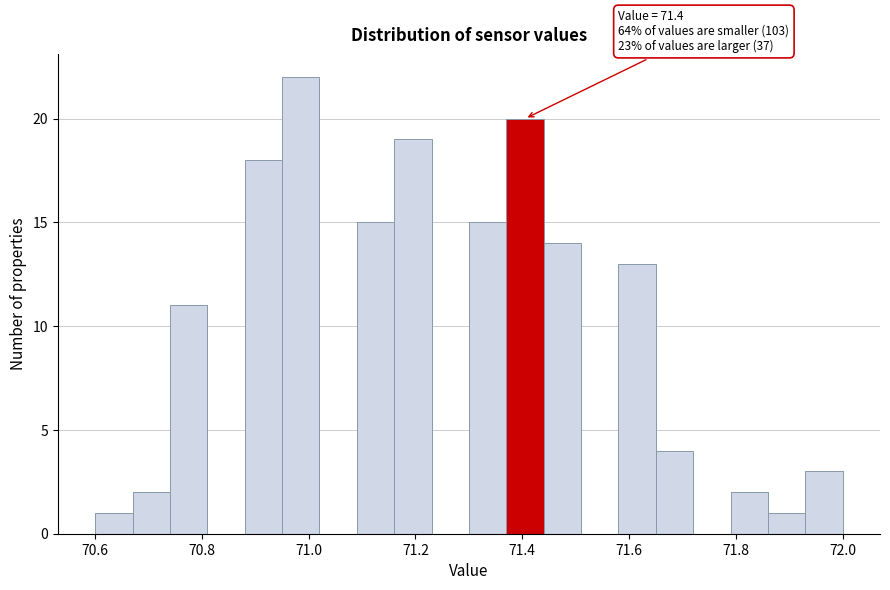

Read against the x-axis, roughly where is the centre of the tallest bar?

70.98